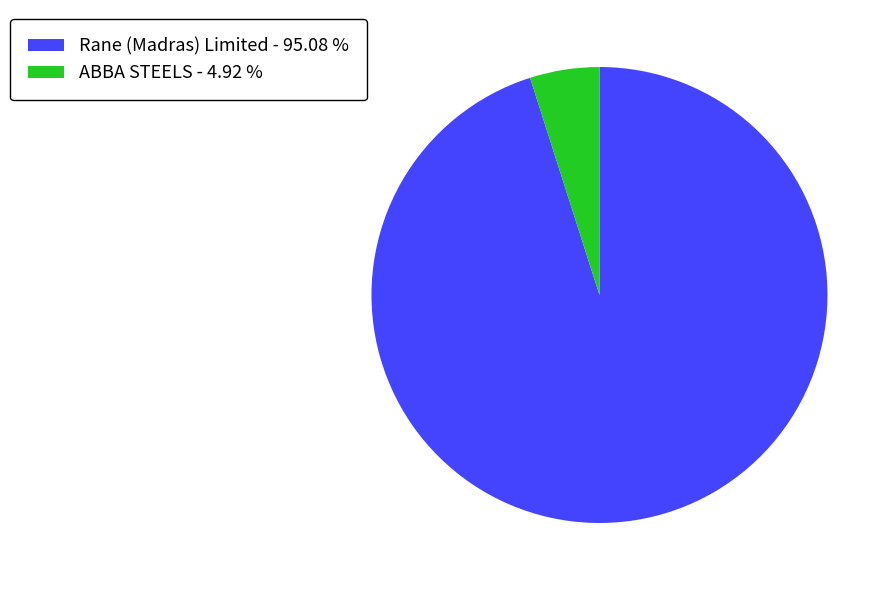

Does Rane (Madras) Limited - 95.08 % account for over 50% of the chart?

Yes